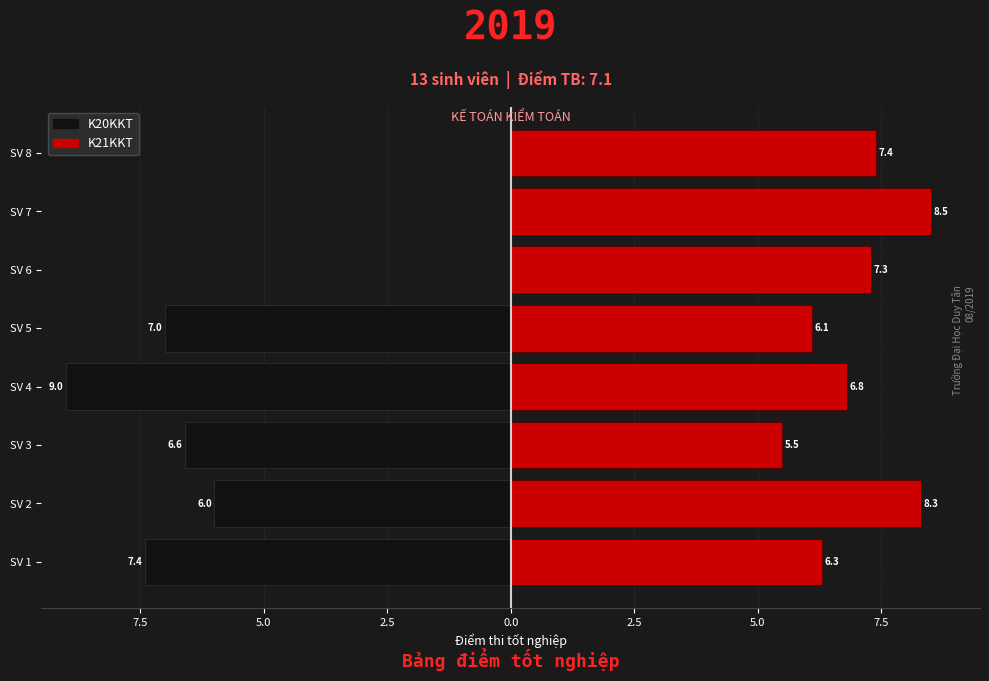

Reading left to right, list all the values displayed in this chart.

K20KKT: -7.4	-6.0	-6.6	-9.0	-7.0	0.0	0.0	0.0
K21KKT: 6.3	8.3	5.5	6.8	6.1	7.3	8.5	7.4